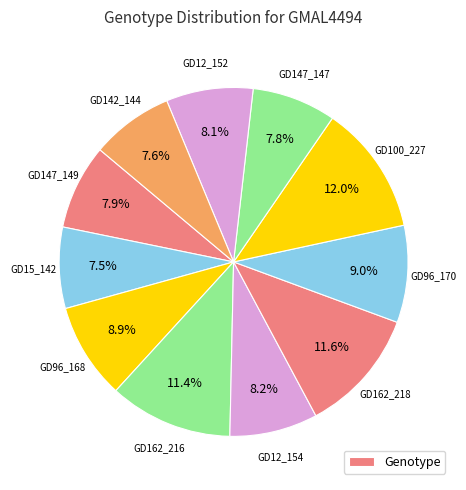

How many segments does this pie chart have?

11